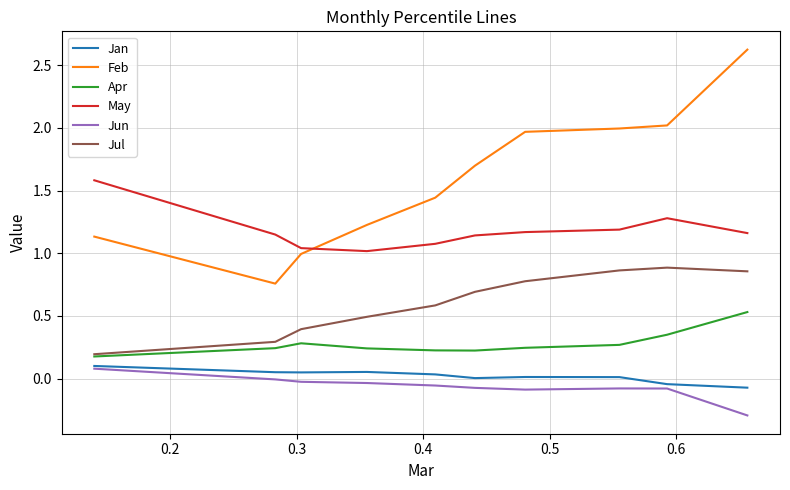

What position from the right is 0.3?

8